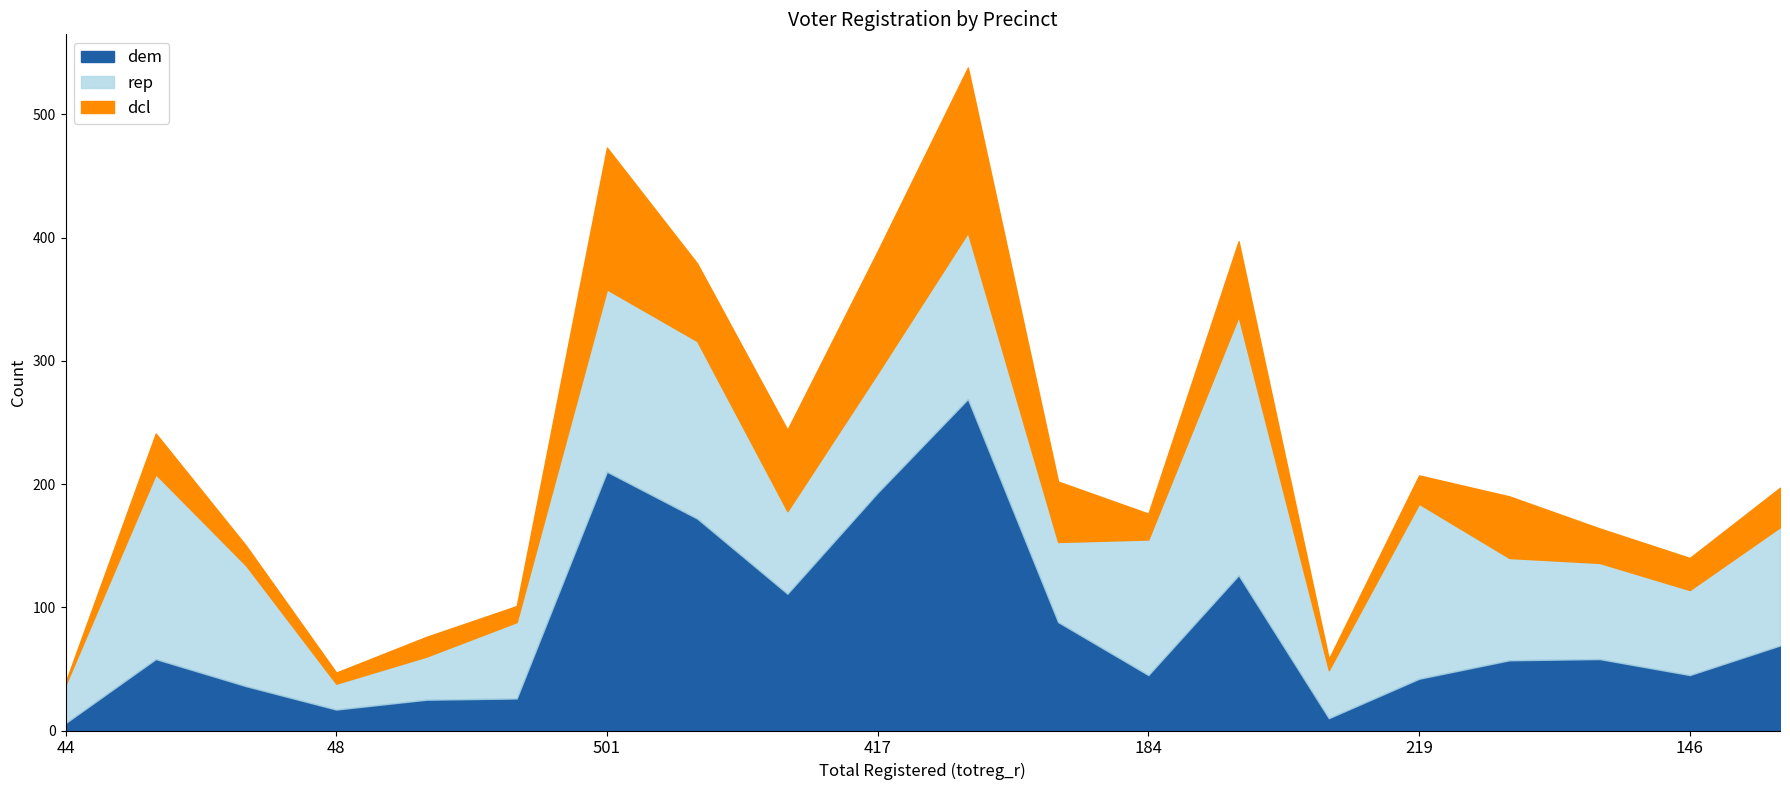

What is the label of the 15th point from the left?

60